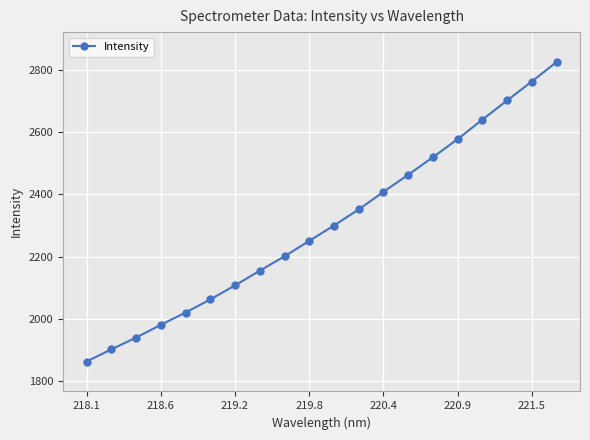

What is the difference between the maximum and minimum values?

961.3